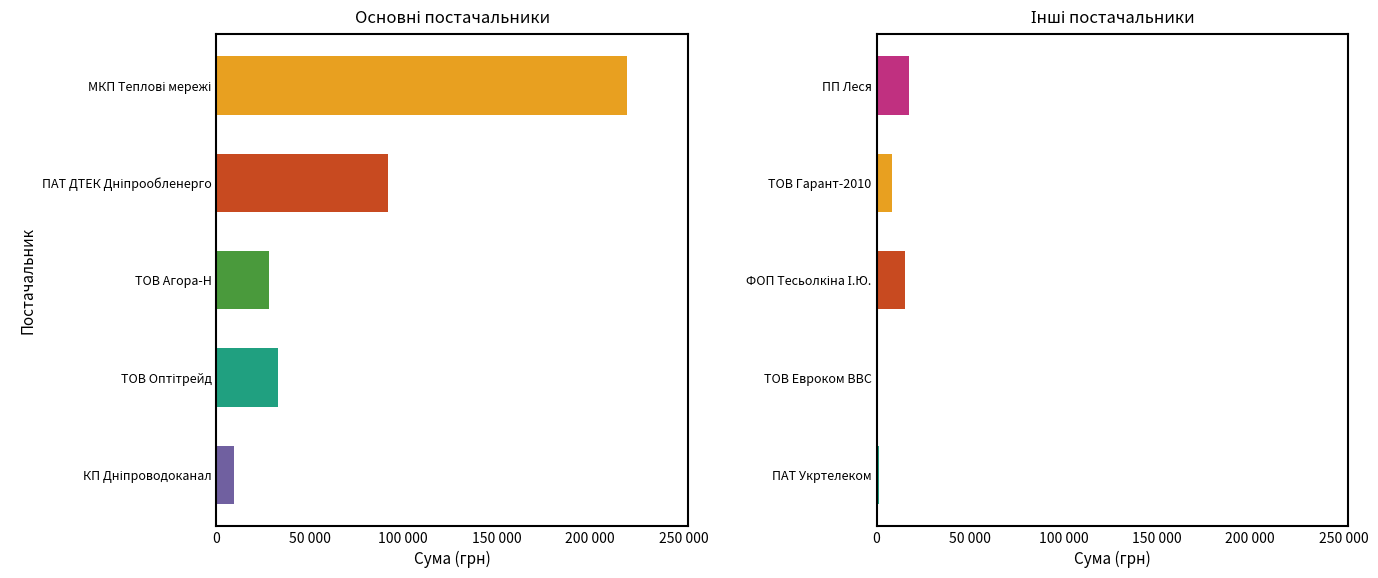

Count the number of data series in this chart.

1